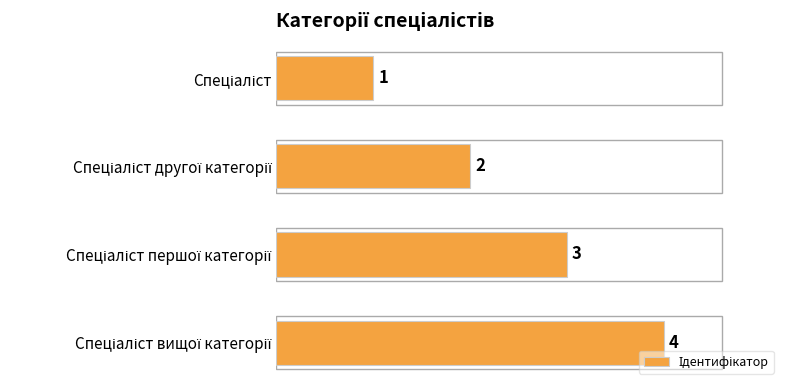

What is the greatest value displayed?

4